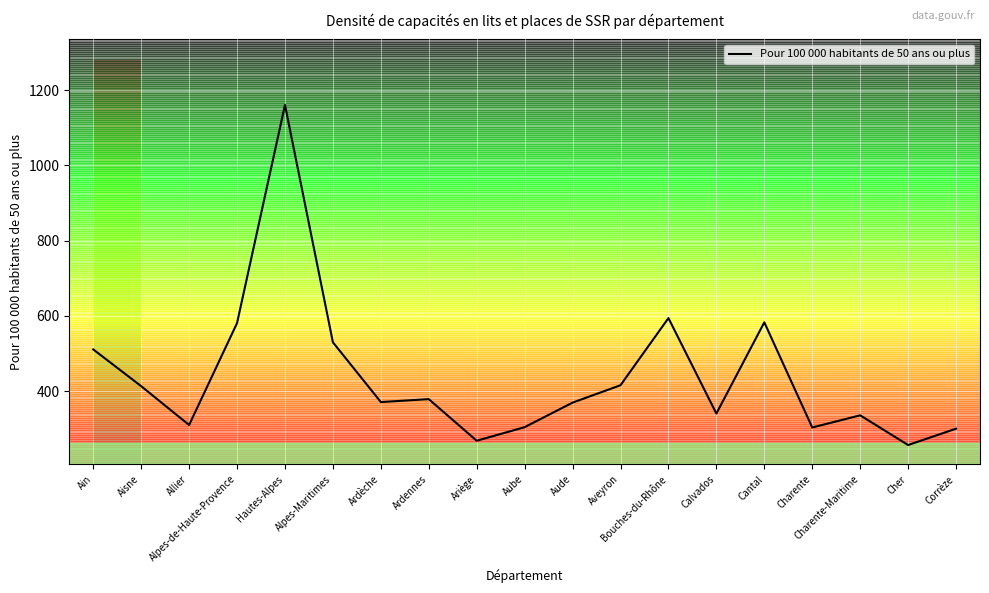

What is the difference between the values at Ain and Cher?

253.9